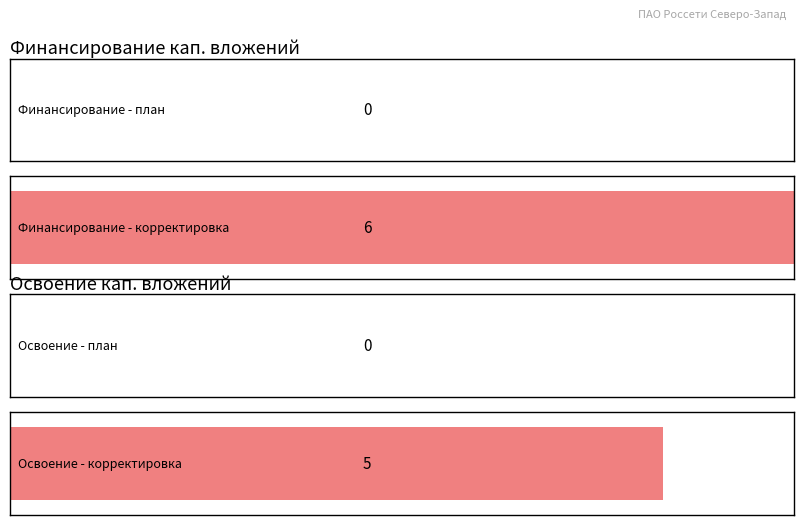

What is the maximum value for Финансирование (Корректировка)?

6